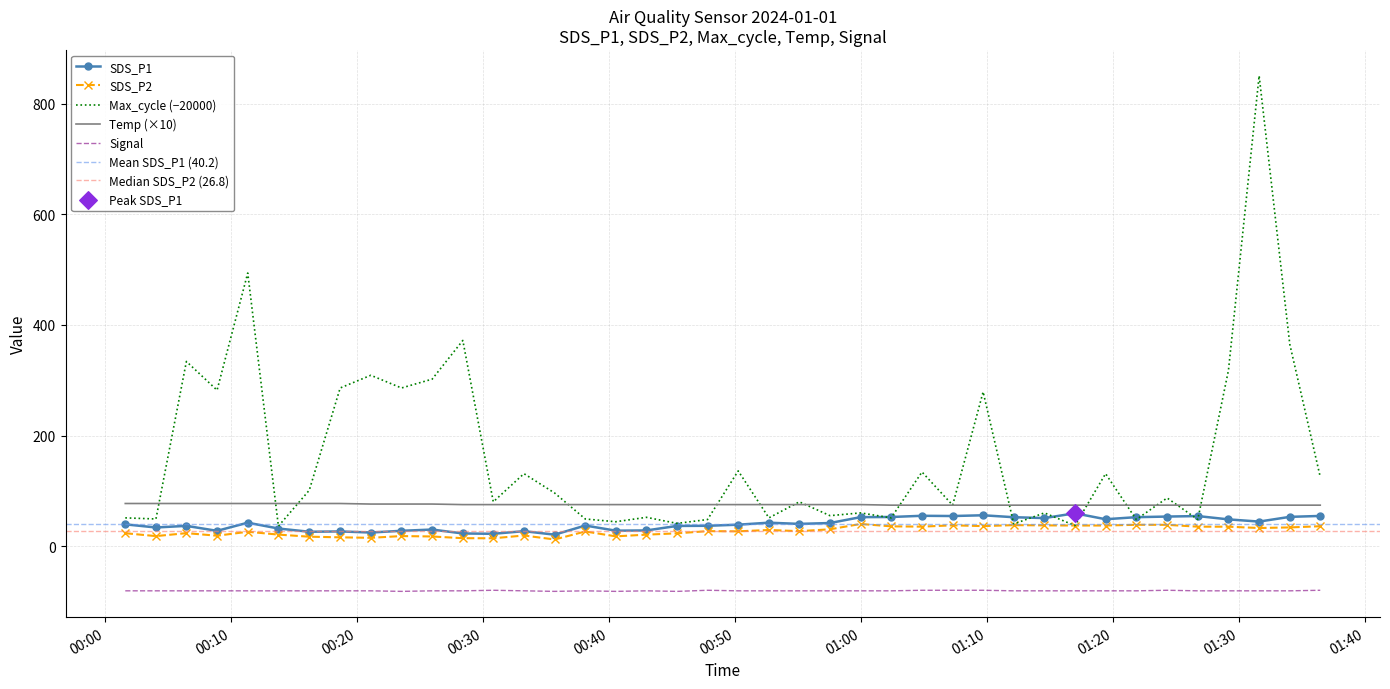

Which series has the largest total across all categories?

Max_cycle